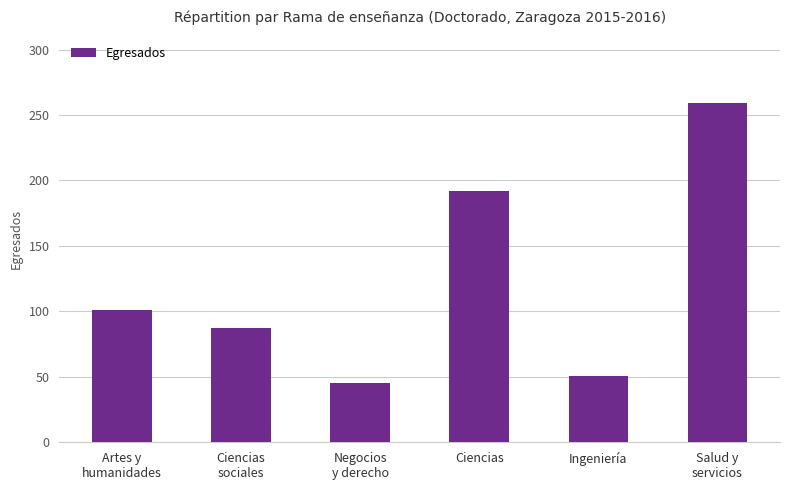

What is the maximum value shown in the chart?

259